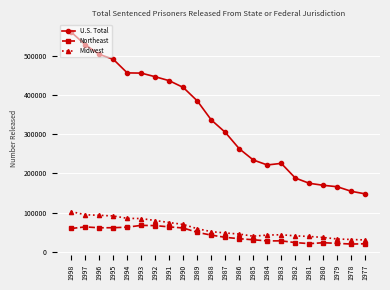

What is the maximum value for Midwest?

102730